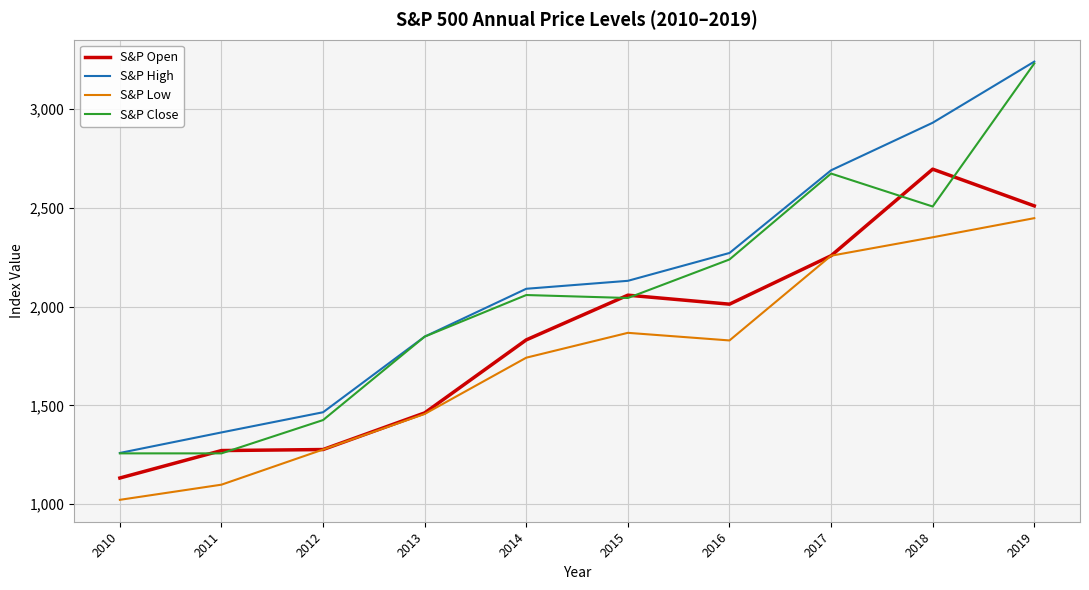

Which series ends up on top after the final intersection of S&P Close and S&P Open?

S&P Close